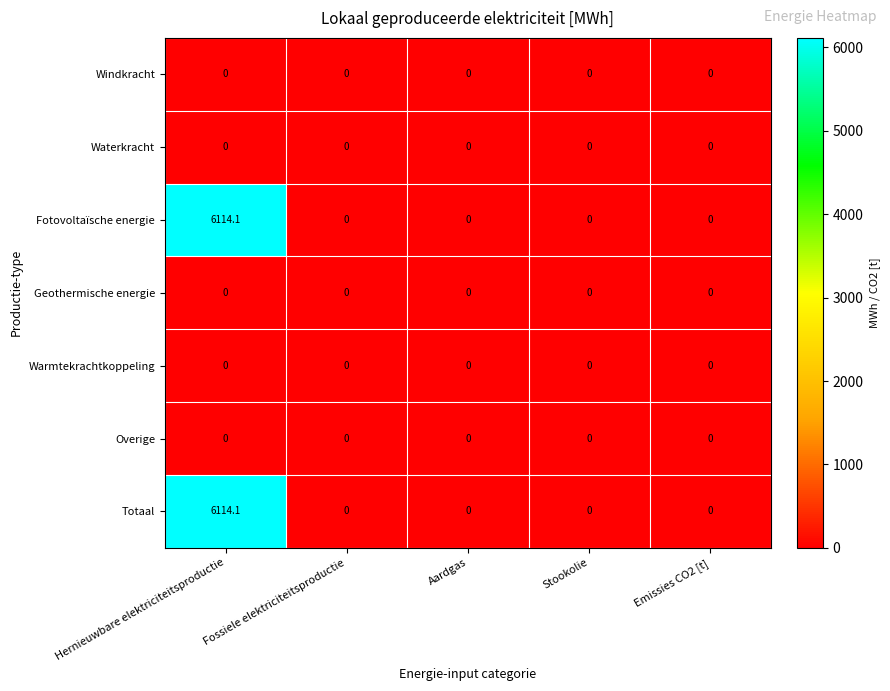

Is it true that Geothermische energie equals 0.0 at Fossiele elektriciteitsproductie?

True